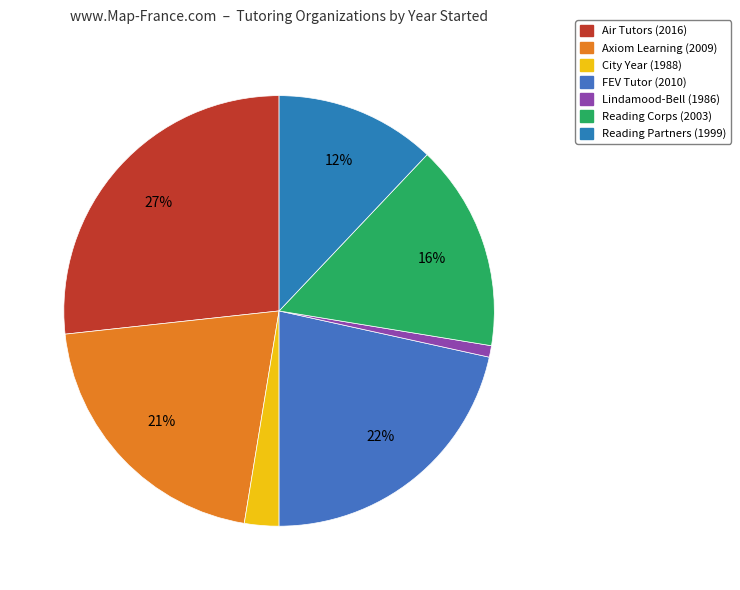

How many slices are in this pie chart?

7